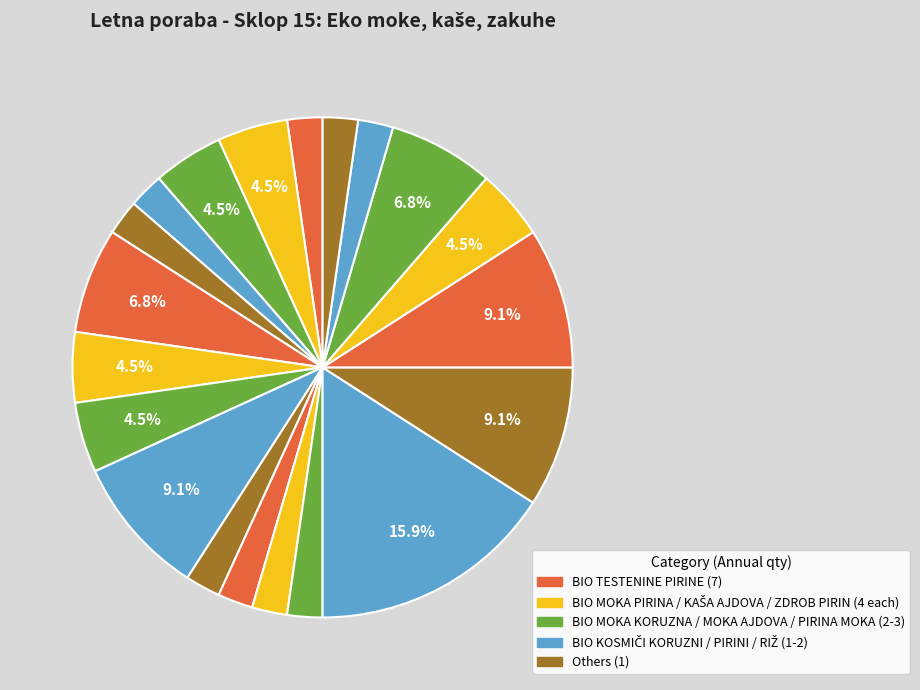

How many slices are in this pie chart?

20